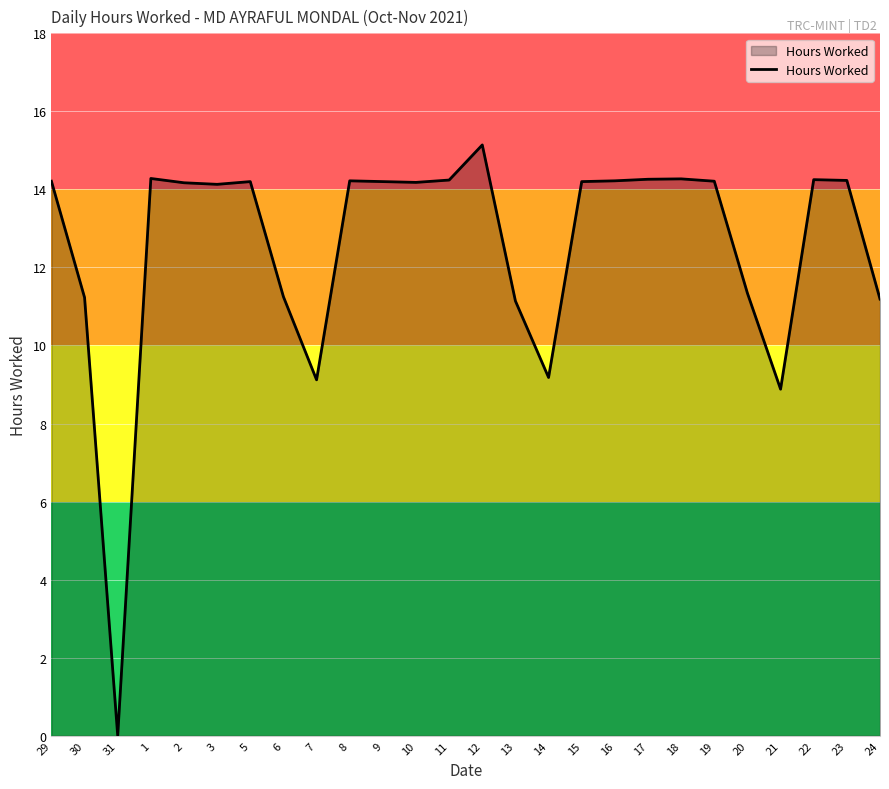

Between 8 and 12, which is larger?

12